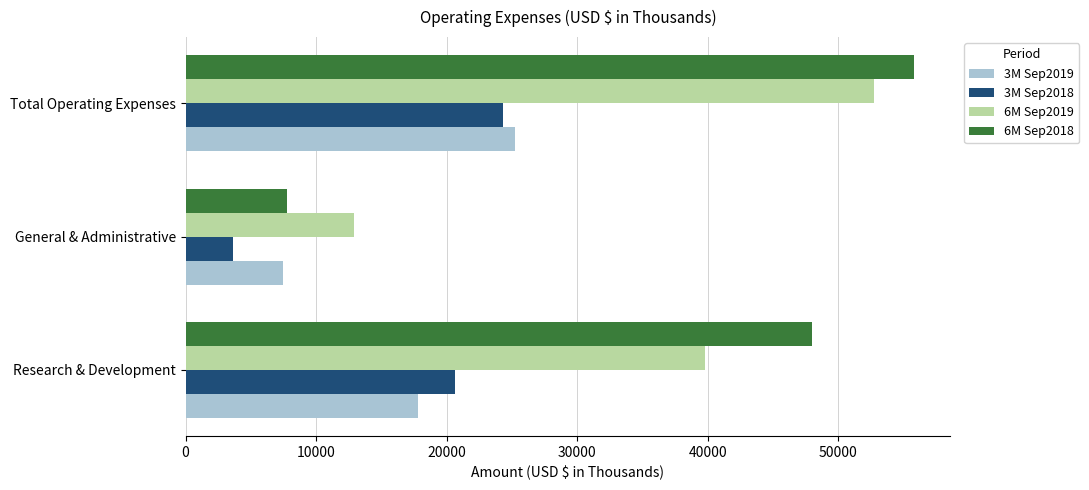

How many data points in 6M Sep2019 are less than 39810?

1